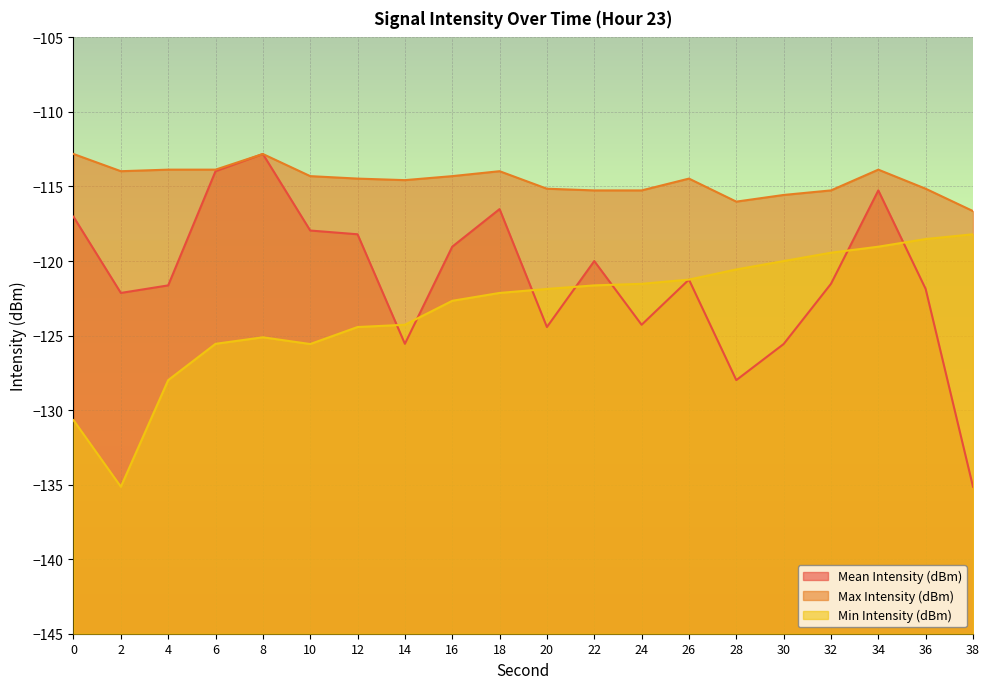

What is the difference between the maximum and minimum values in the Mean Intensity (dBm) series?

22.3